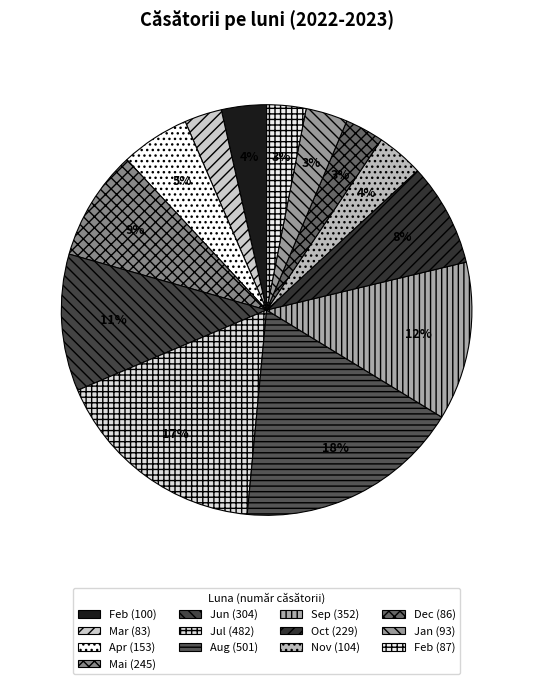

How many segments does this pie chart have?

13